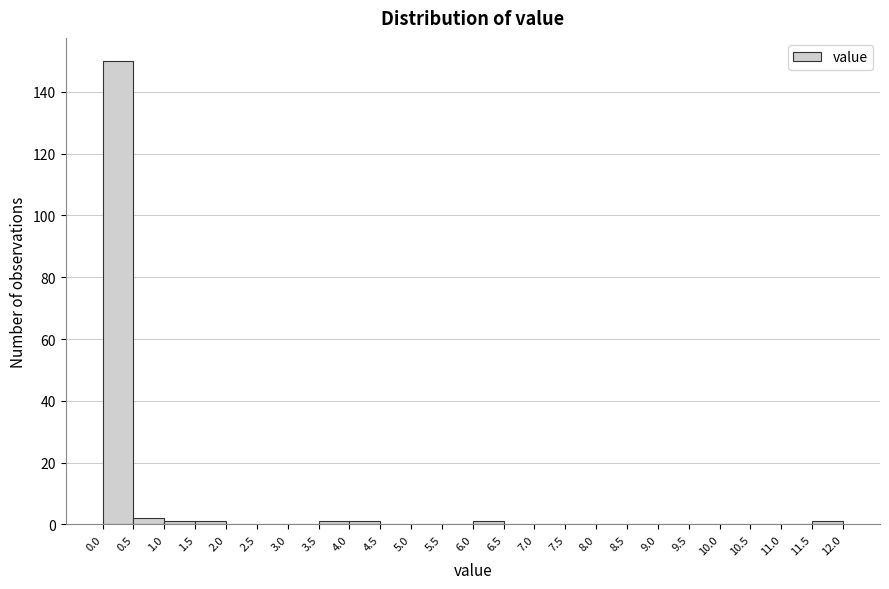

How tall is the bar that spans 0.0 to 0.5 on the x-axis? The values are not printed on the chart, so give them approximately, as read against the axis.

150